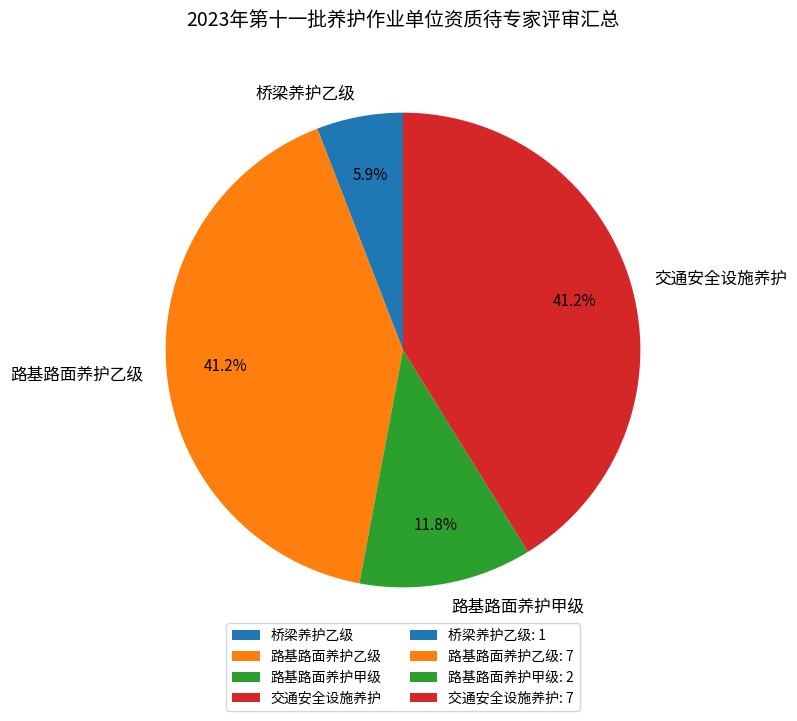

Does any single category account for the majority?

No